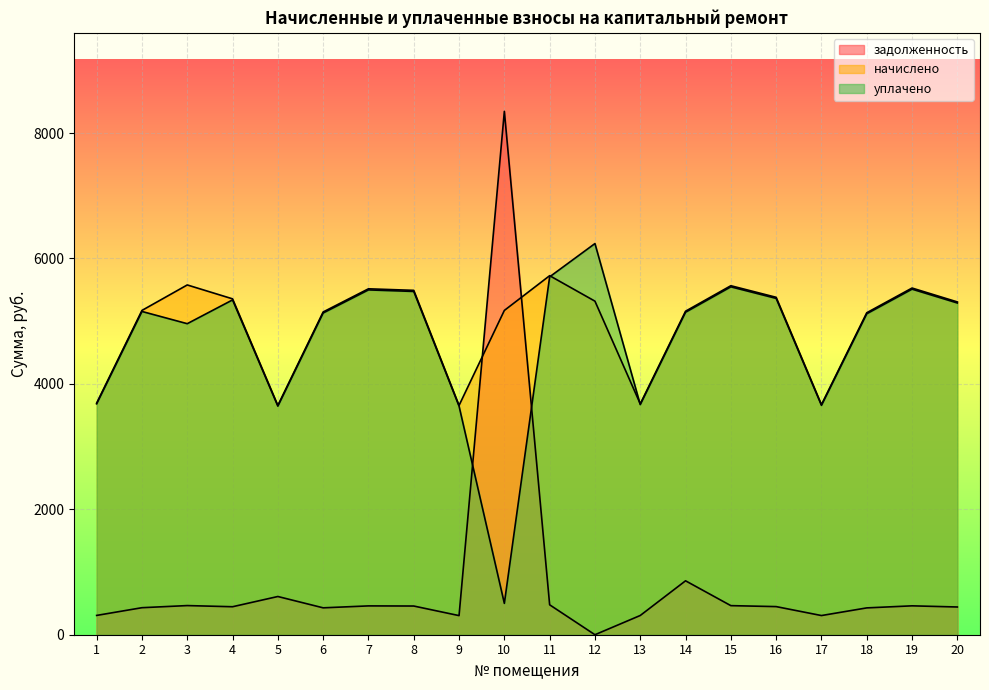

What are all the series names shown in the legend?

задолженность, начислено, уплачено